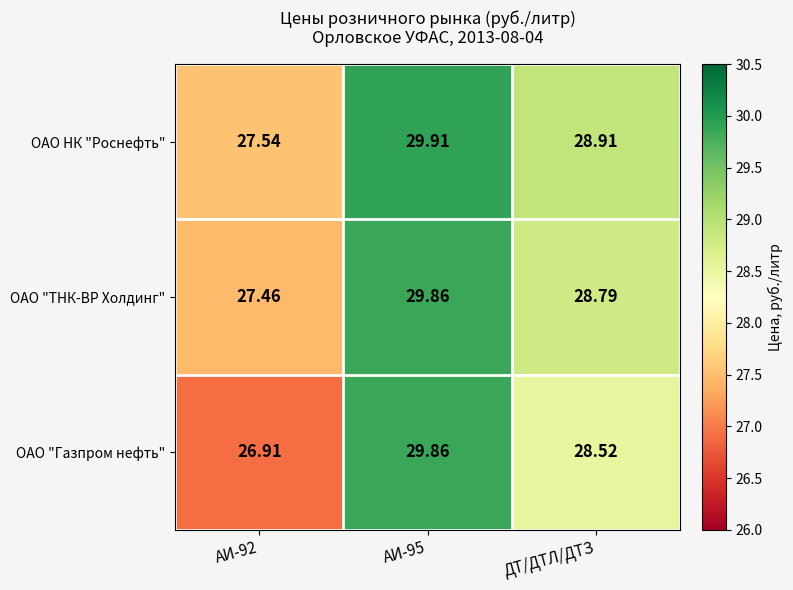

Which series has the widest spread of values?

ОАО "Газпром нефть"